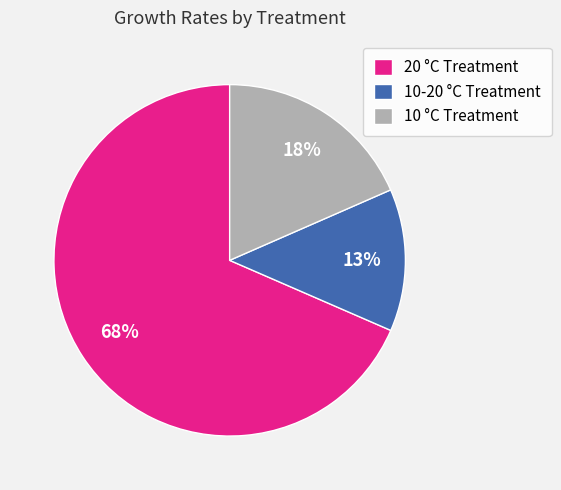

To the nearest percent, what percentage of the pie is 10-20 °C Treatment?

13%